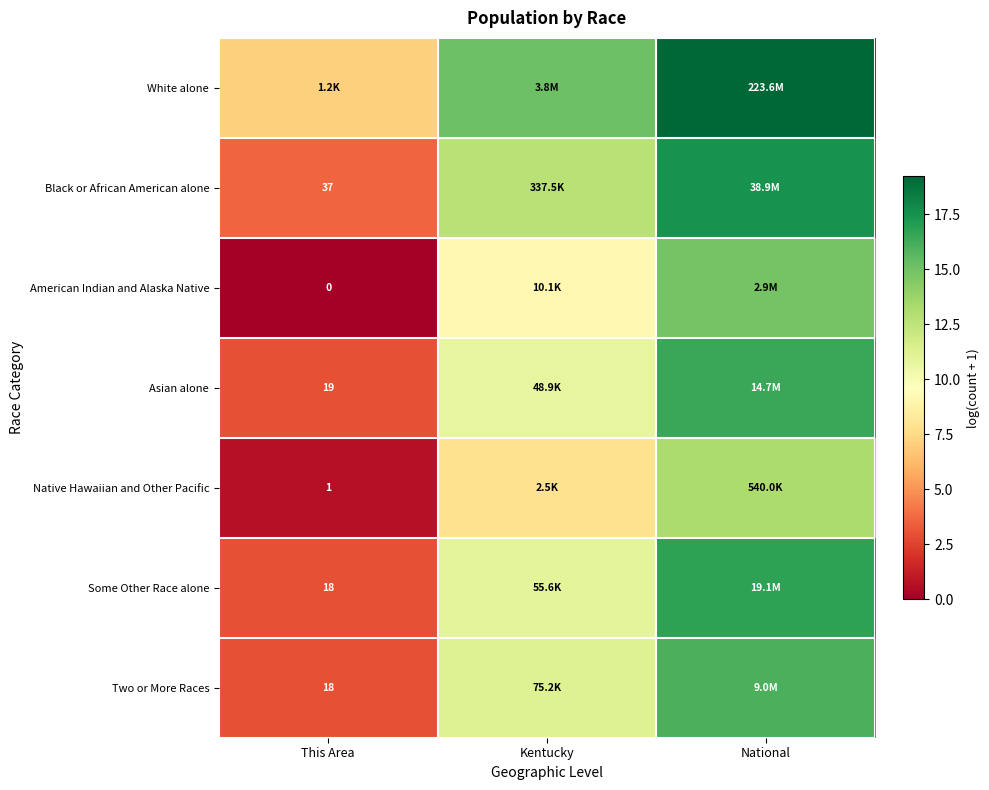

What is the difference between the maximum and second lowest values in the Black or African American alone series?

4.7